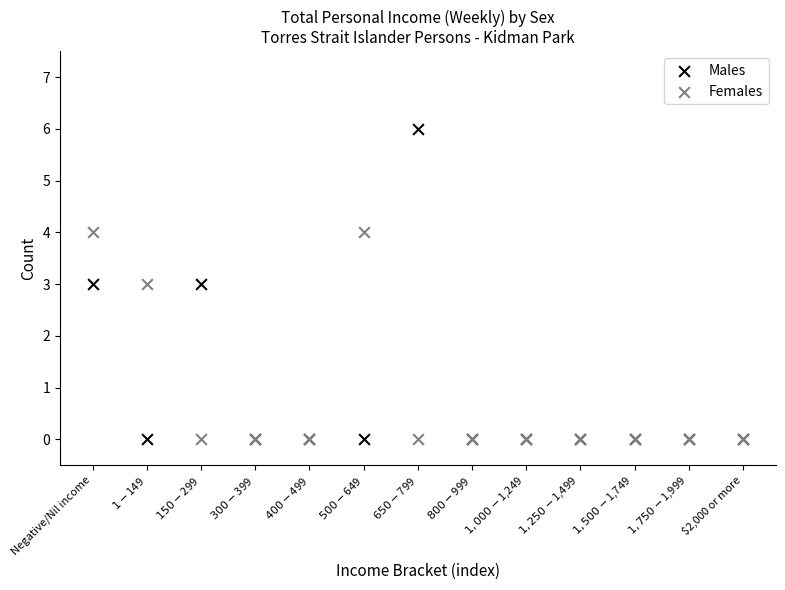

Which series reaches the maximum Y coordinate?

Males